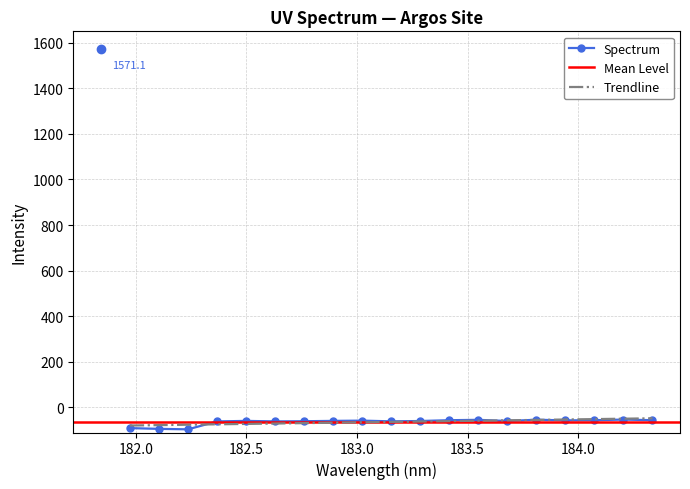

Between 183.15513622 and 183.6800245112, which is larger?

183.6800245112